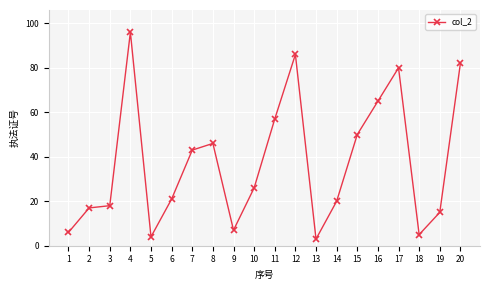

What is the minimum value shown in the chart?

3